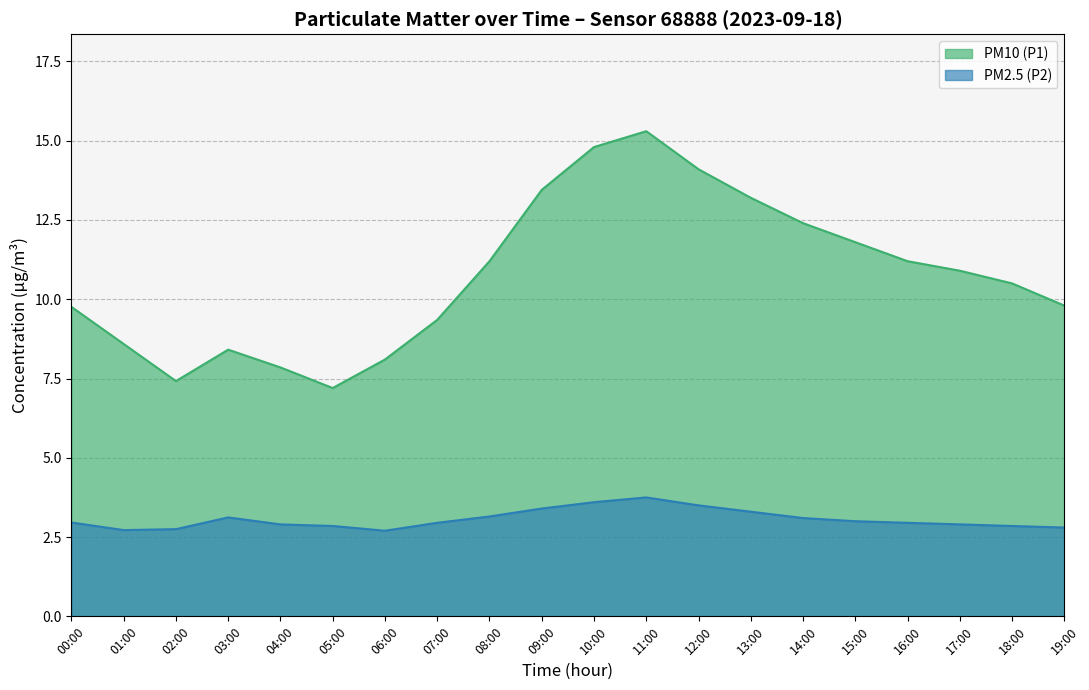

Where is the first local minimum for PM10 (P1)?

02:00